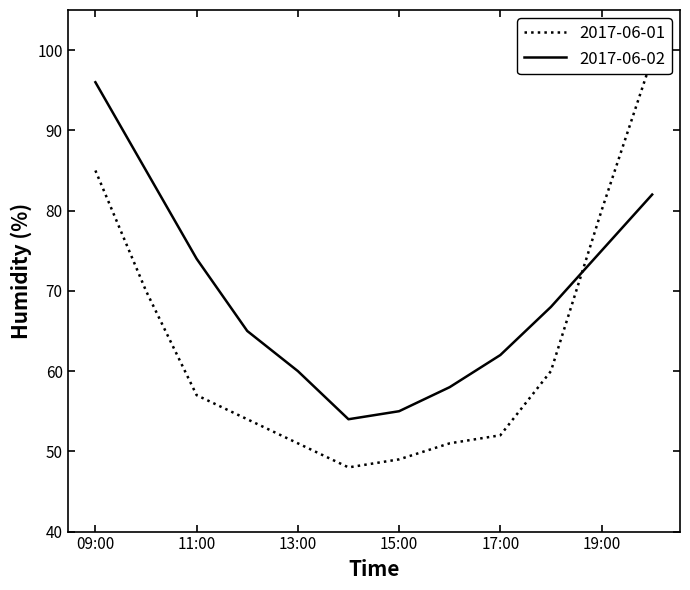

What is the value of the 2017-06-01 point at the 8th from the left?

51